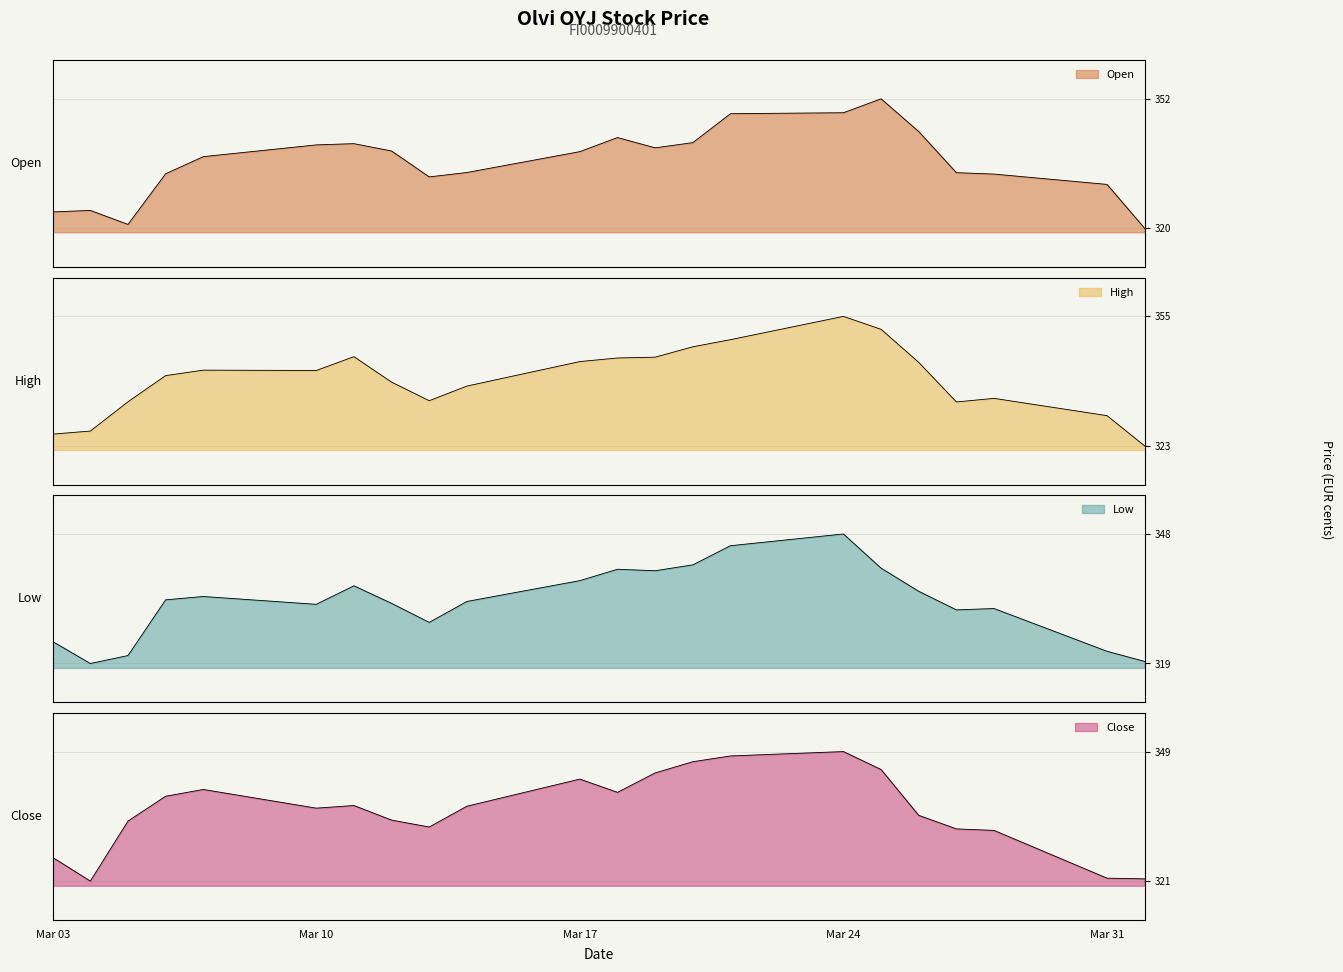

True or false: Open has more than 1 points higher than both neighbors.

True